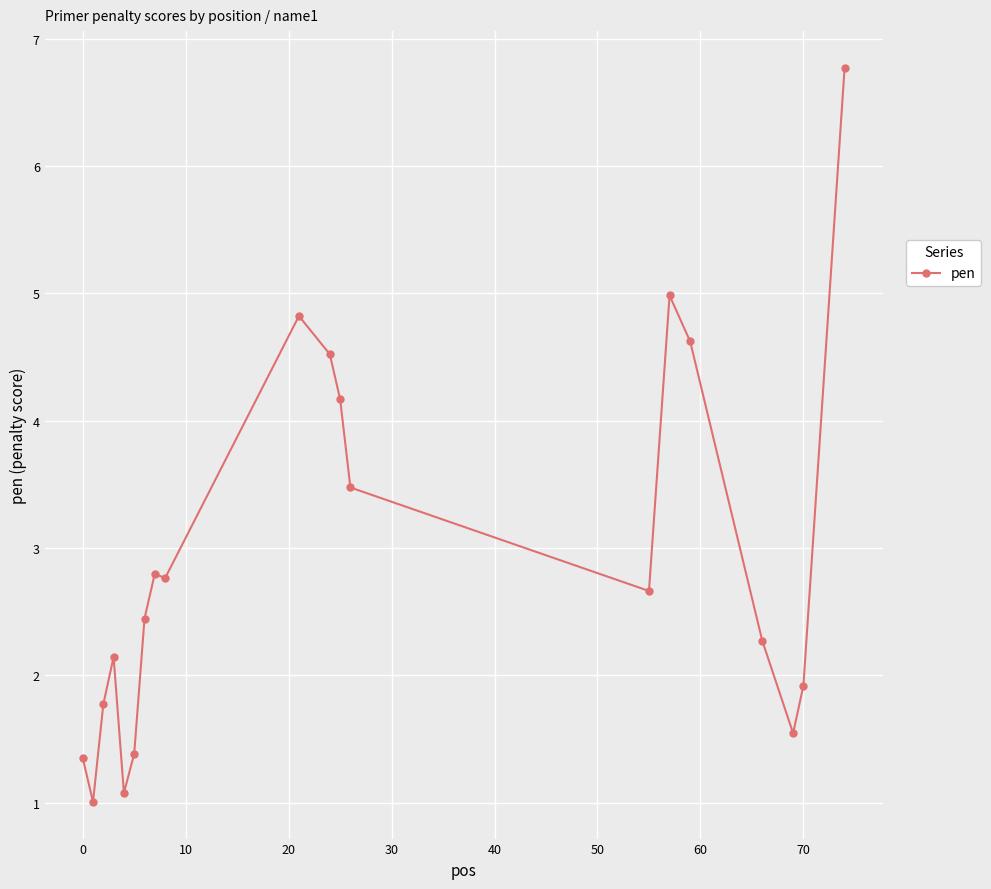

Does the chart display data point markers on the line(s)?

Yes